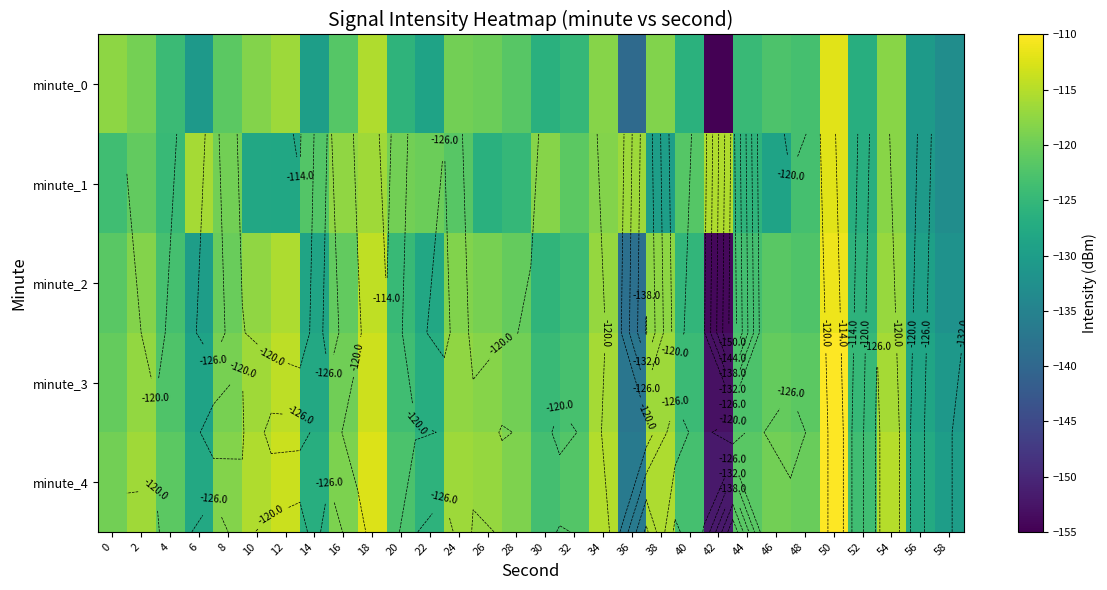

Between 40 and 46, which is larger?

46